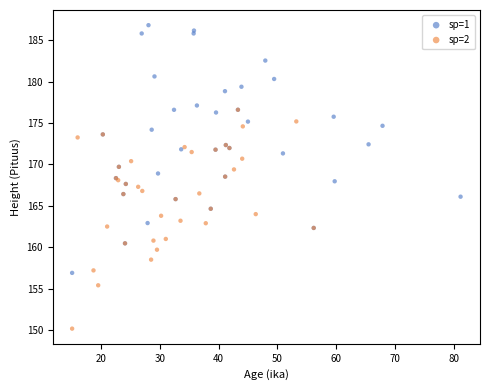

Which series has the widest spread of Y values?

sp=1